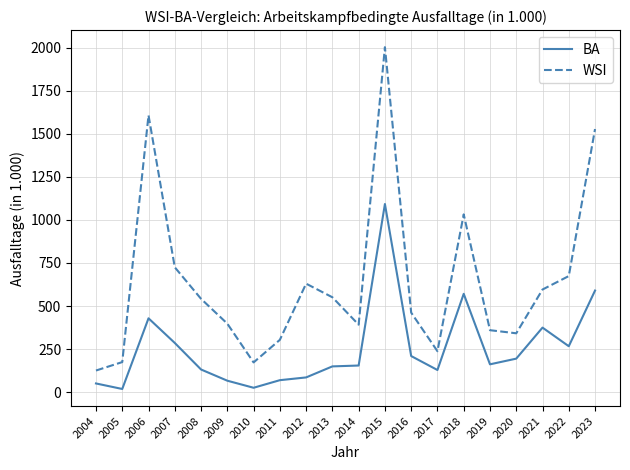

Rank the series at 2005 from lowest to highest value.

BA, WSI